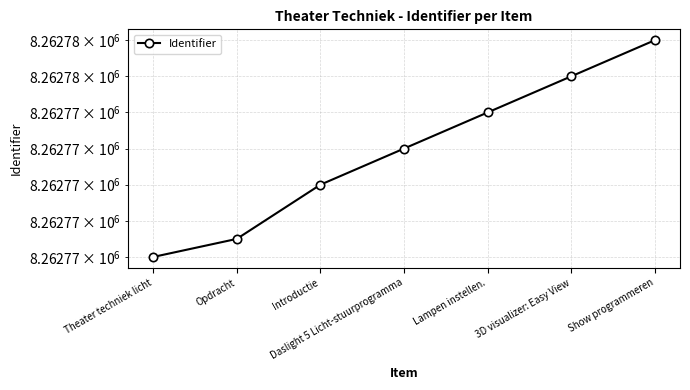

Reading right to left, transcribe all the data shown in this chart.

Show programmeren=8262778	3D visualizer: Easy View=8262776	Lampen instellen.=8262774	Daslight 5 Licht-stuurprogramma=8262772	Introductie=8262770	Opdracht=8262767	Theater techniek licht=8262766